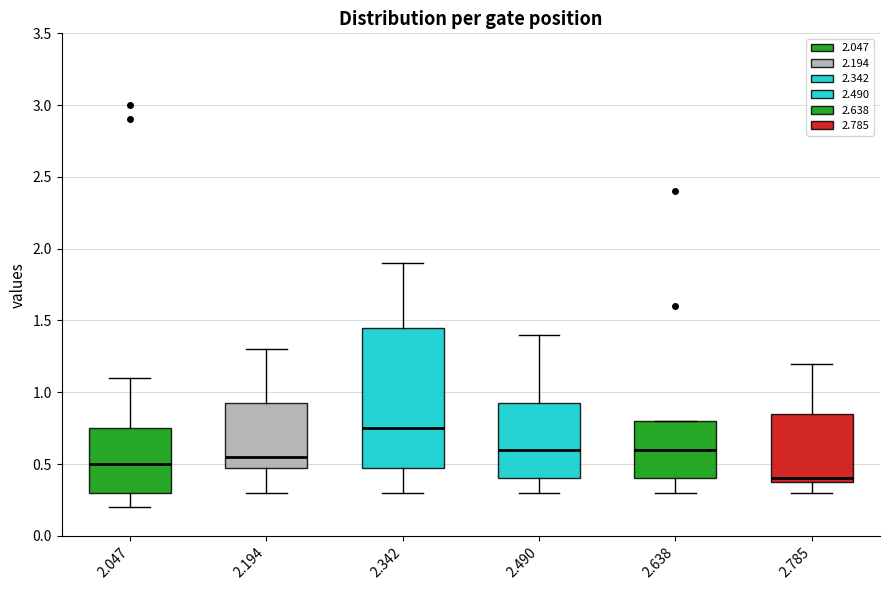

Reading left to right, transcribe this box plot: for each box, give where its median line is, the range the box spans, and where its two whiskers end, as read against the y-axis. The values are not printed on the chart, so give them approximately, as read against the axis.

2.047: median 0.50, box 0.30 to 0.75, whiskers 0.20 to 1.10
2.194: median 0.55, box 0.50 to 0.95, whiskers 0.30 to 1.30
2.342: median 0.75, box 0.50 to 1.45, whiskers 0.30 to 1.90
2.490: median 0.60, box 0.40 to 0.95, whiskers 0.30 to 1.40
2.638: median 0.60, box 0.40 to 0.80, whiskers 0.30 to 0.80
2.785: median 0.40 (just above the box's lower edge), box 0.40 to 0.85, whiskers 0.30 to 1.20